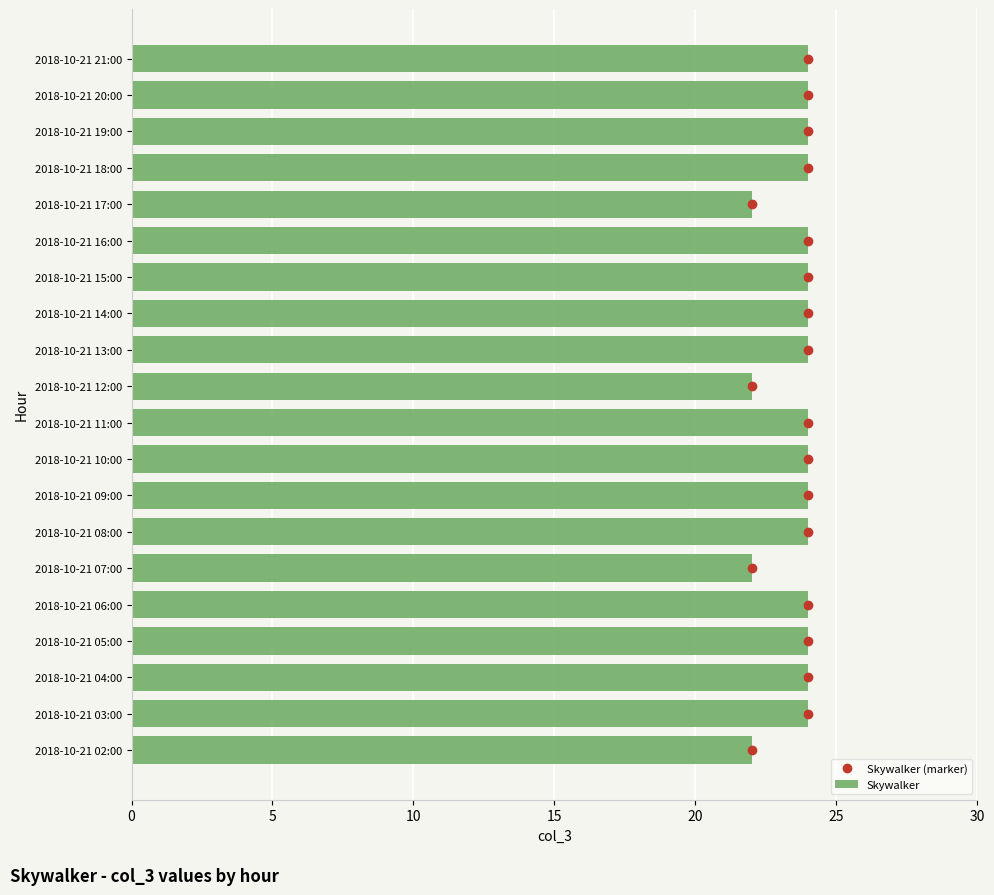

The Skywalker series shows 24 at 2018-10-21 08:00. True or false?

True